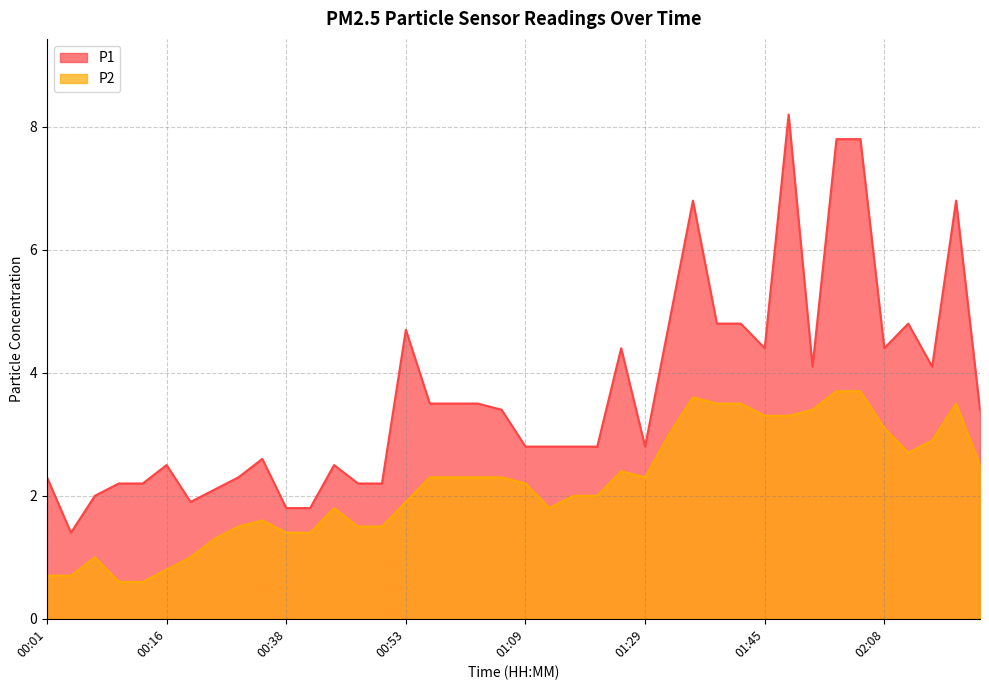

The value of P2 at 02:20 is 2.5. True or false?

True